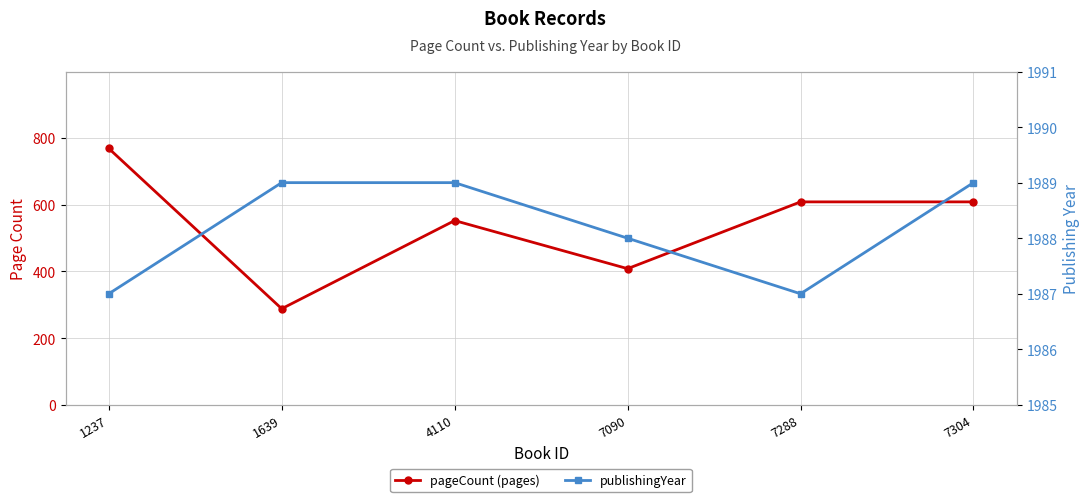

Which series has the widest spread of values?

pageCount